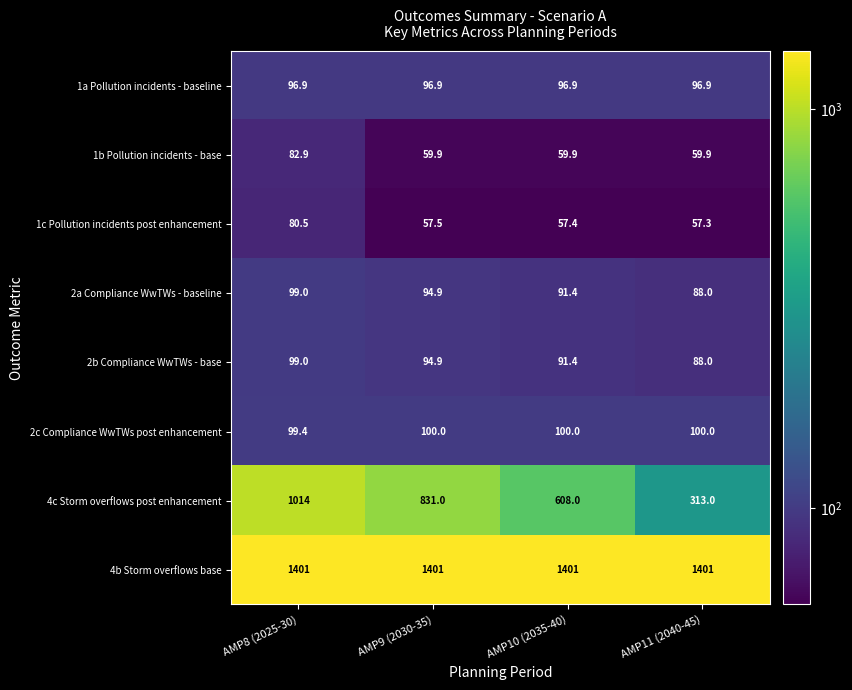

What is the maximum value shown in the chart?

1401.0